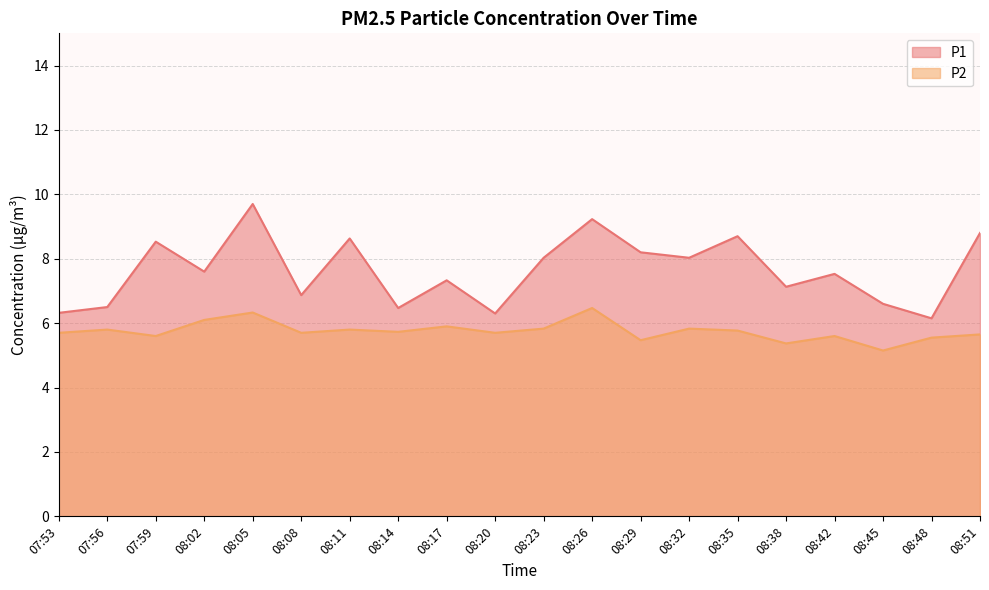

What is the label of the 12th point from the right?

08:17